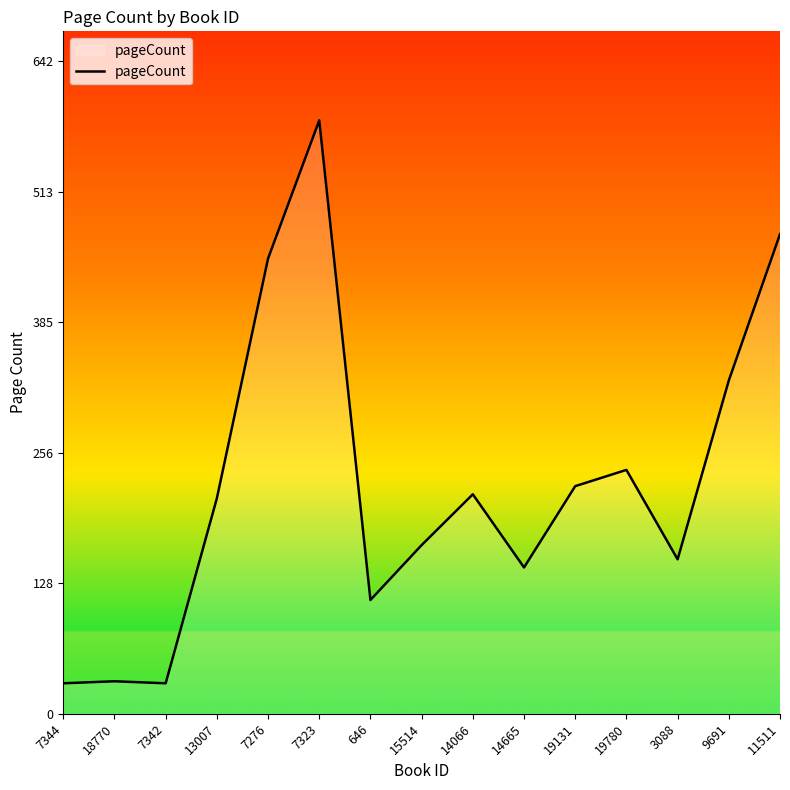

Does the chart display data point markers on the line(s)?

No